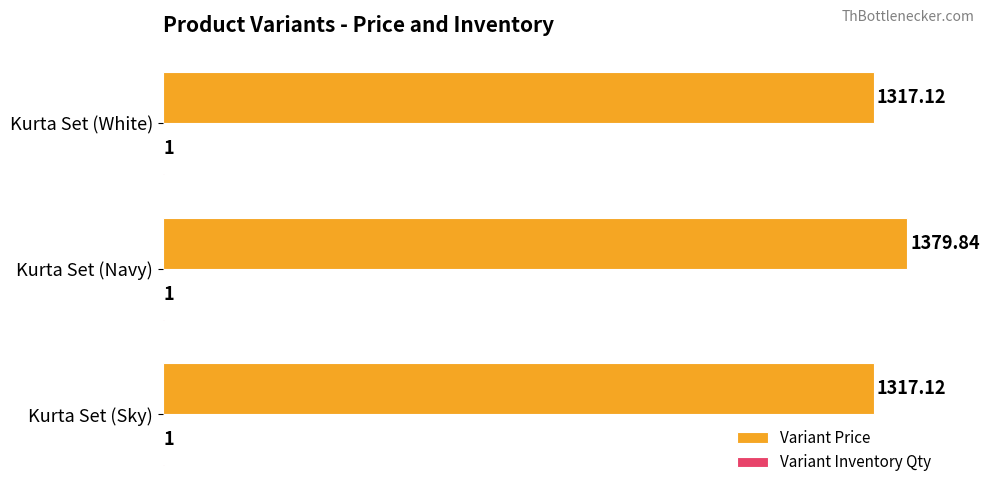

Which series changed the most between Kurta Set (Navy) and Kurta Set (White)?

Variant Price